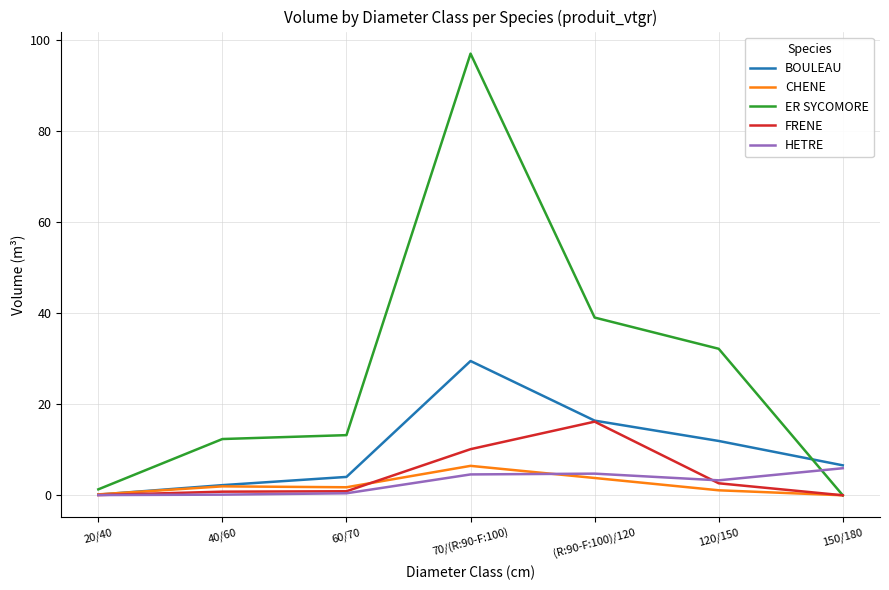

Which series has the largest total across all categories?

ER SYCOMORE